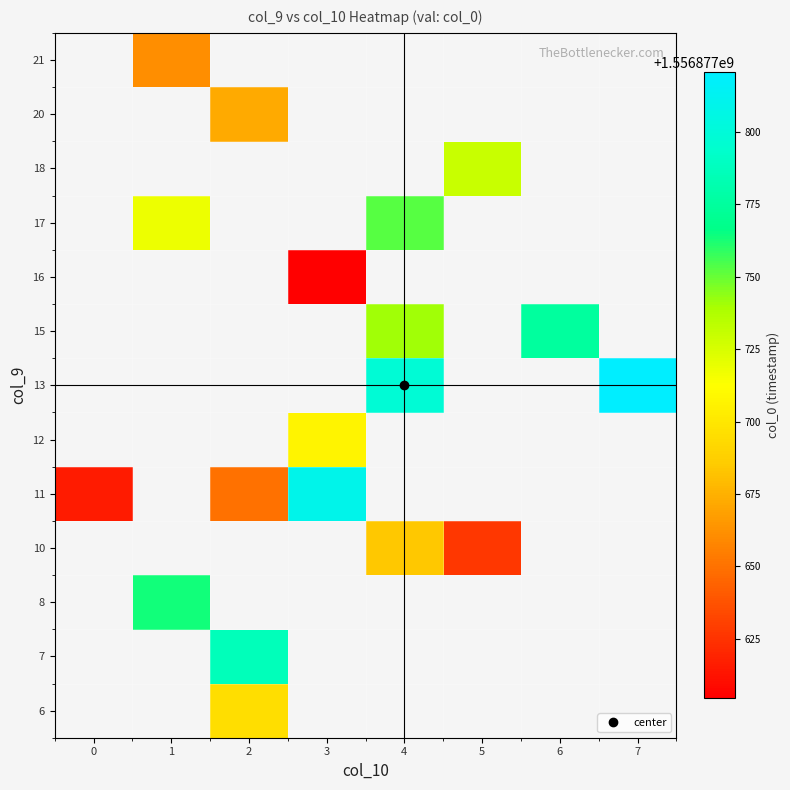

At which label does 15 first exceed 1556877740?

4